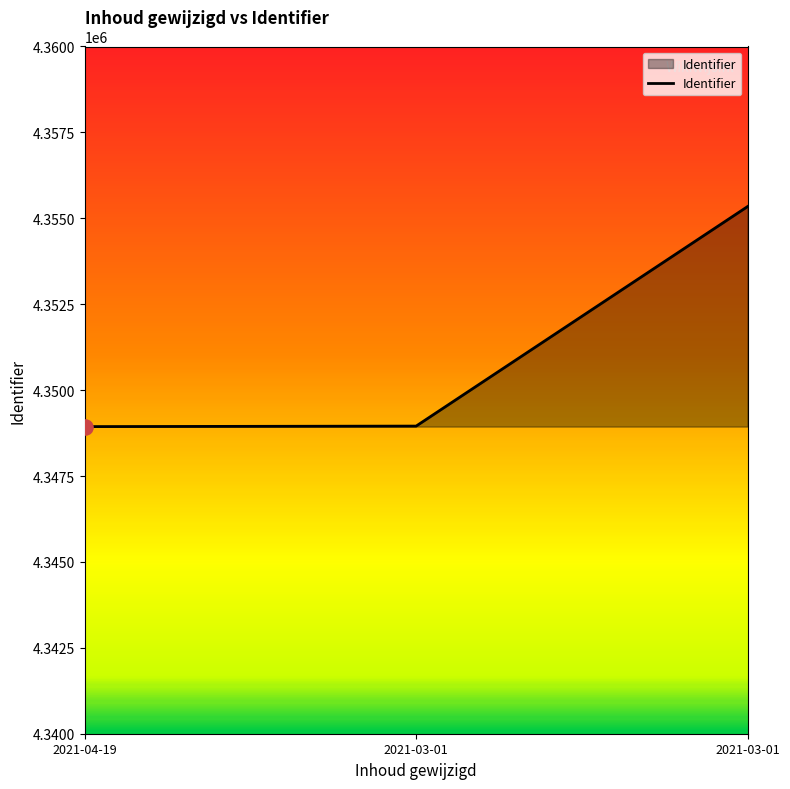

Approximately how many times larger is the value at 2021-04-19 compared to 2021-03-01?

1.0